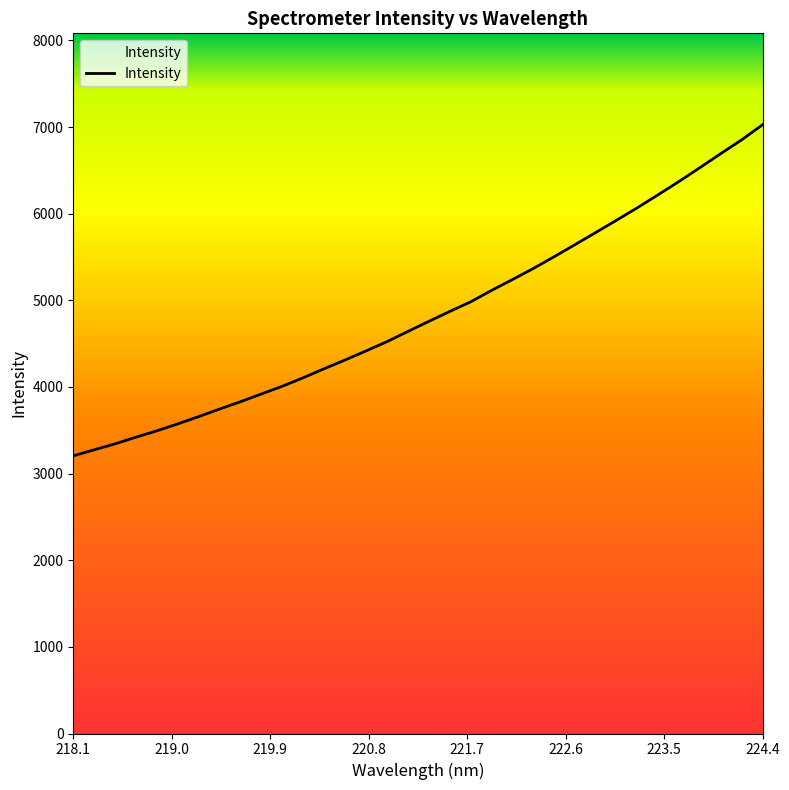

What is the smallest value displayed?

3204.7